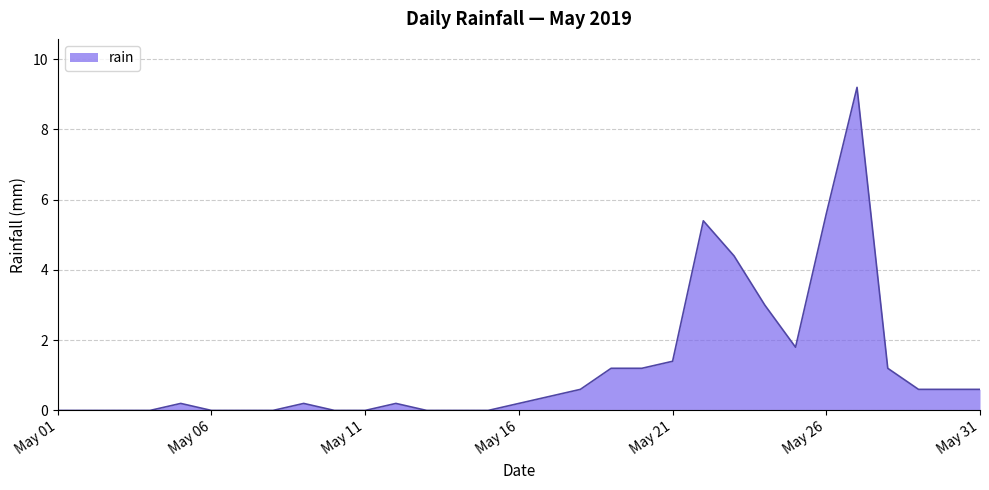

What is the greatest value displayed?

9.2